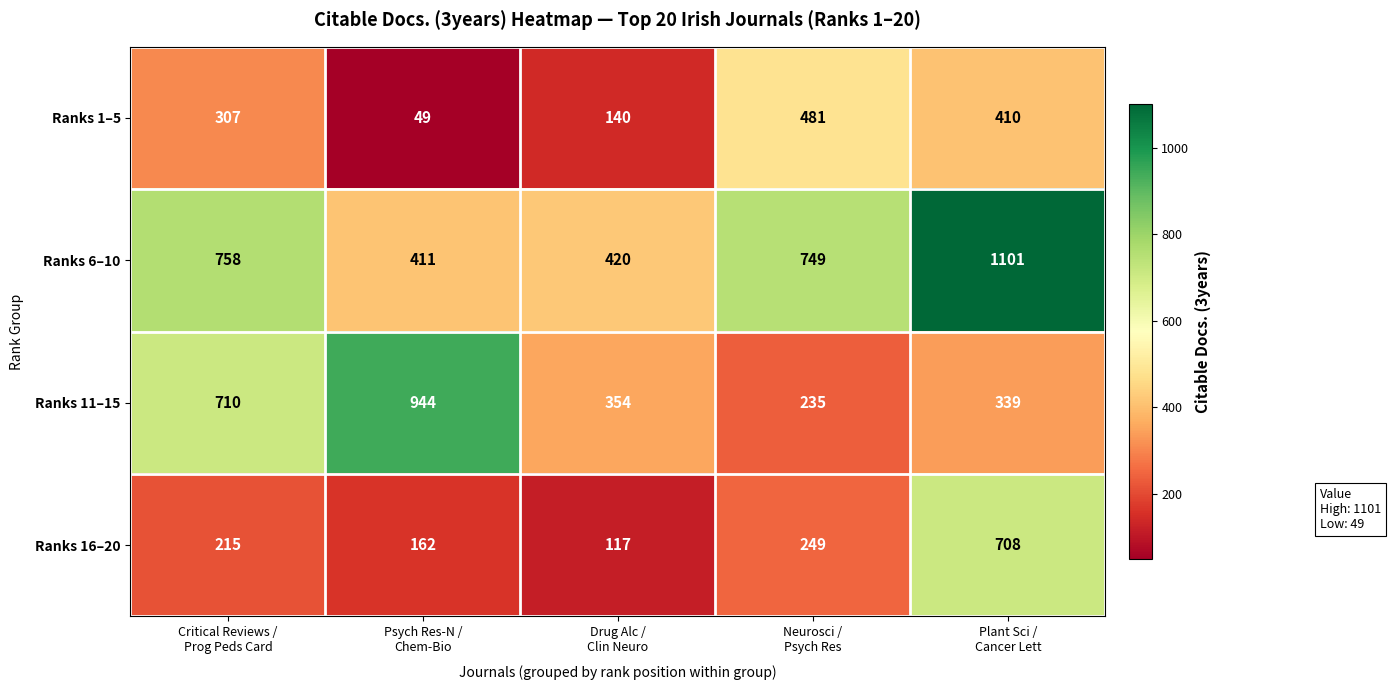

Count the Ranks 1–5 values in the range 140 to 410.

3